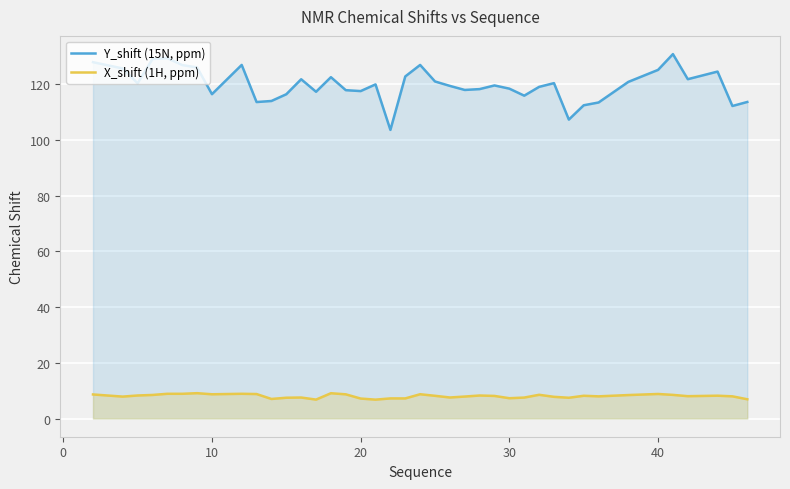

List the series in order of their overall mean, highest first.

Y_shift (15N, ppm), X_shift (1H, ppm)